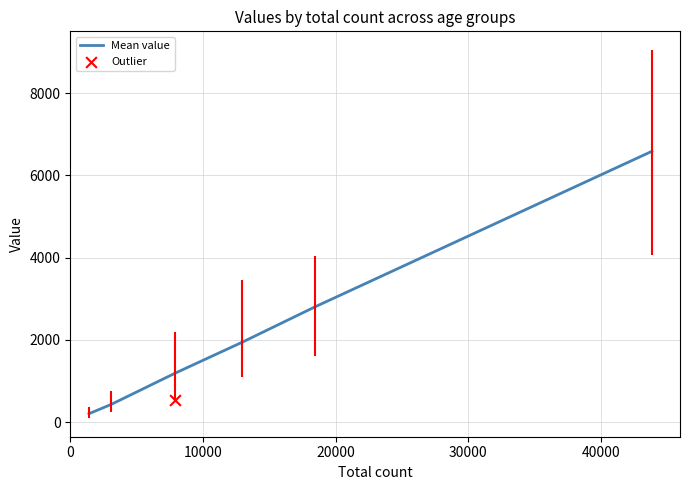

What is the maximum value for Mean value?

6585.0